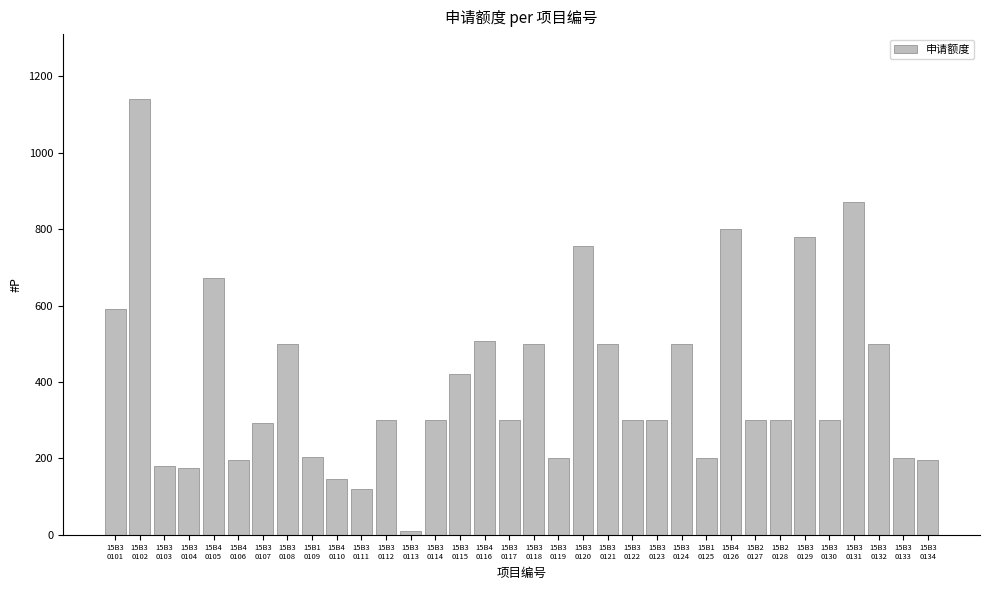

Approximately how many times larger is the value at 15B3
0133 compared to 15B3
0134?

1.0